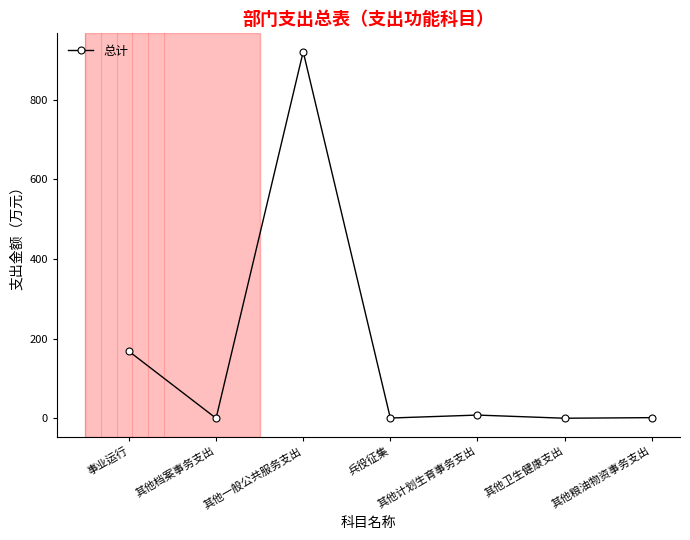

At which category does the data reach its first local valley?

其他档案事务支出